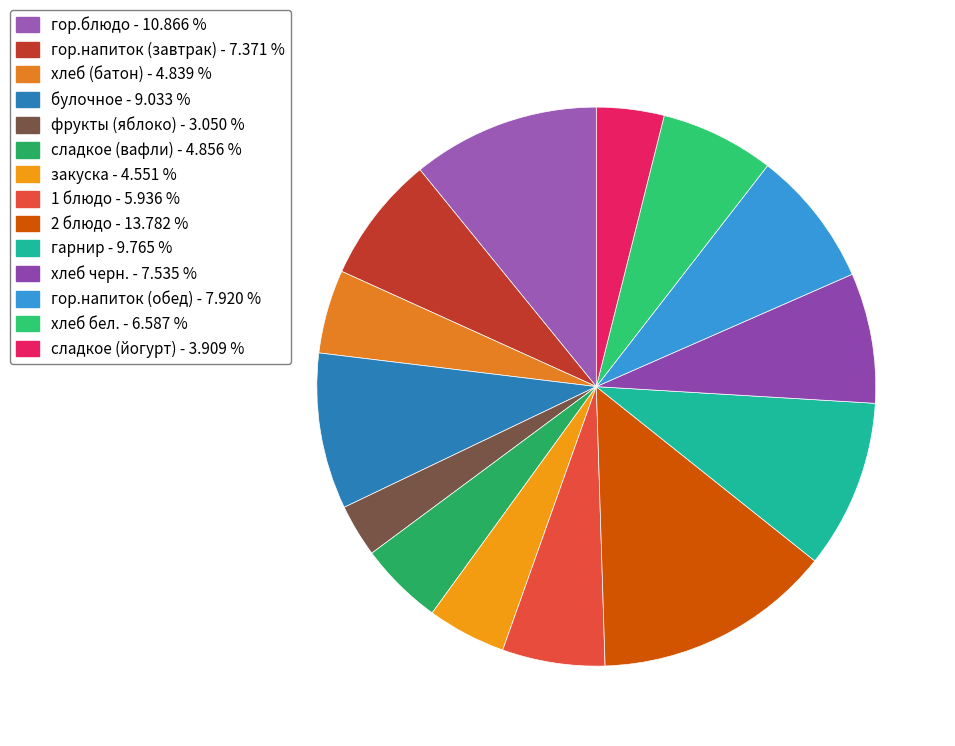

The булочное slice represents 1% of the pie. True or false?

False